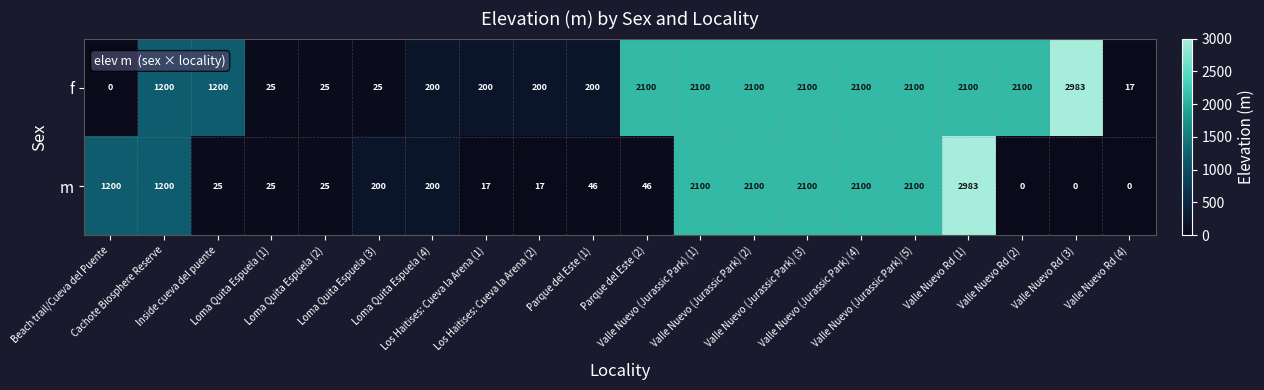

At how many categories does at least one series exceed 12?

20